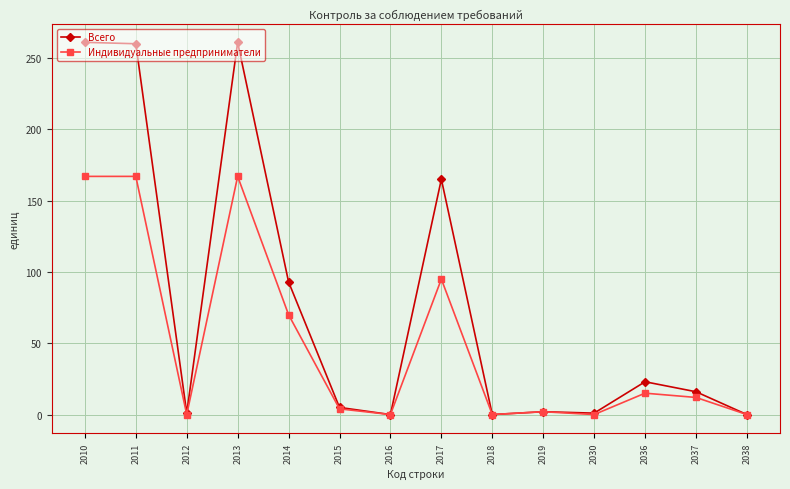

How many series are shown in this chart?

2